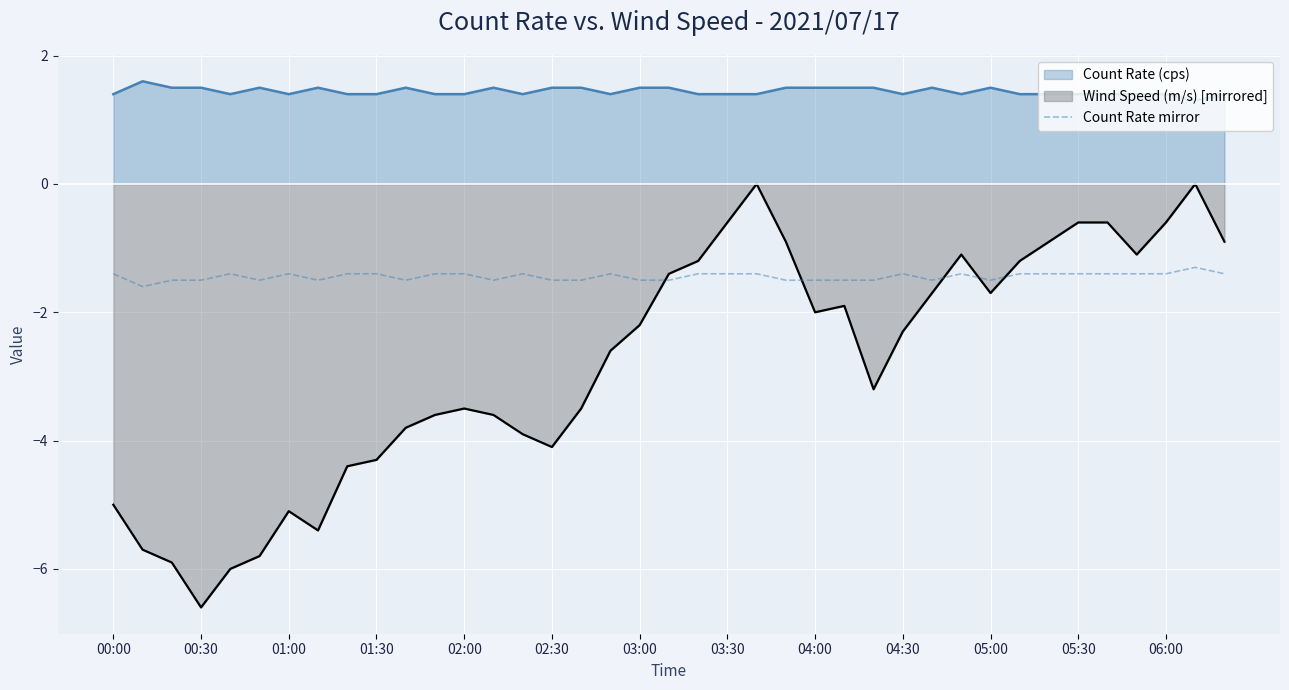

How many series are shown in this chart?

3